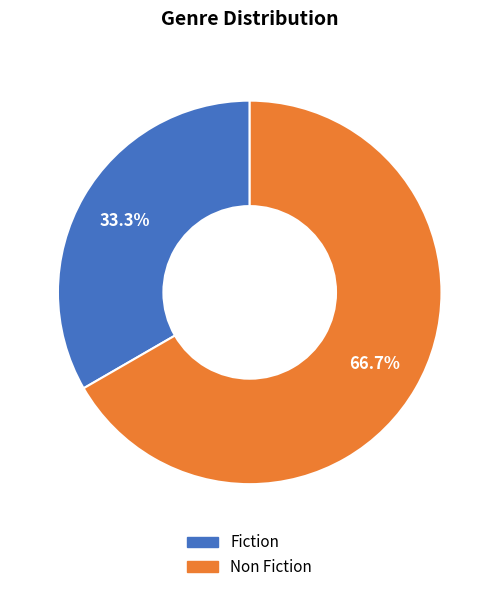

What is the ratio of the value at Fiction to the value at Non Fiction?

0.5